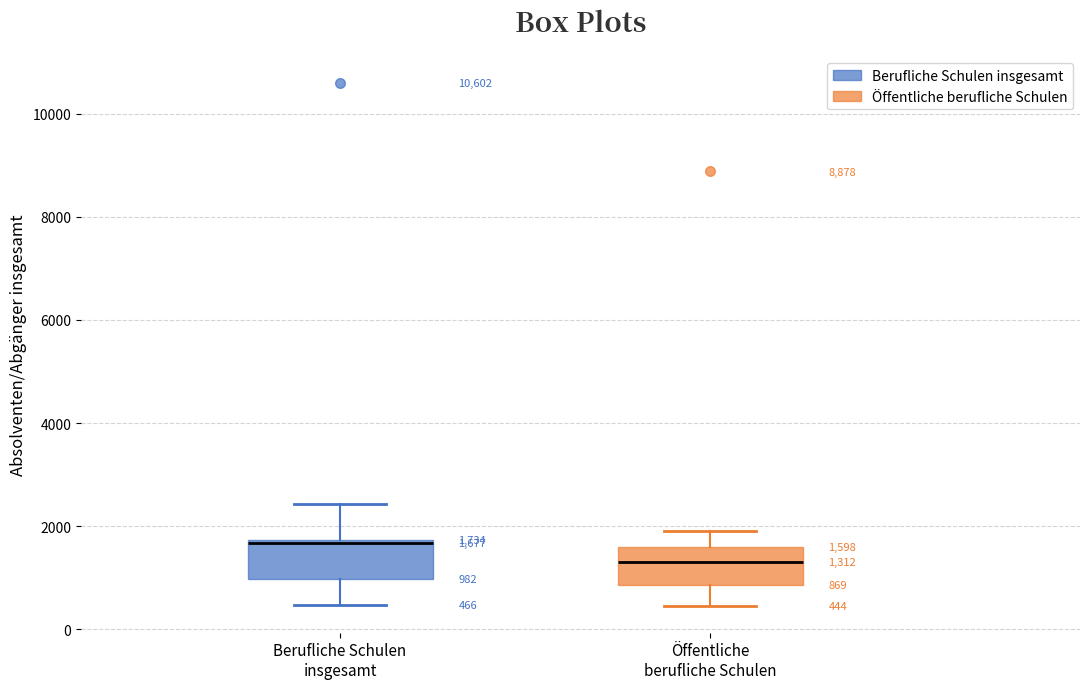

Which box's median line is the highest?

Berufliche Schulen insgesamt